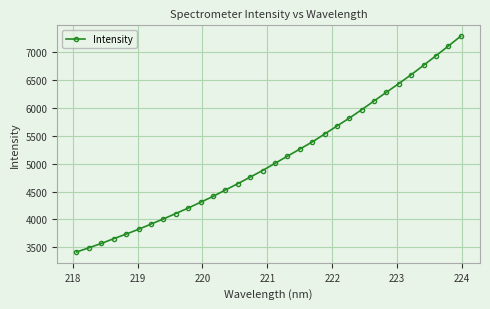

True or false: the data has more than 2 interior local peaks.

False